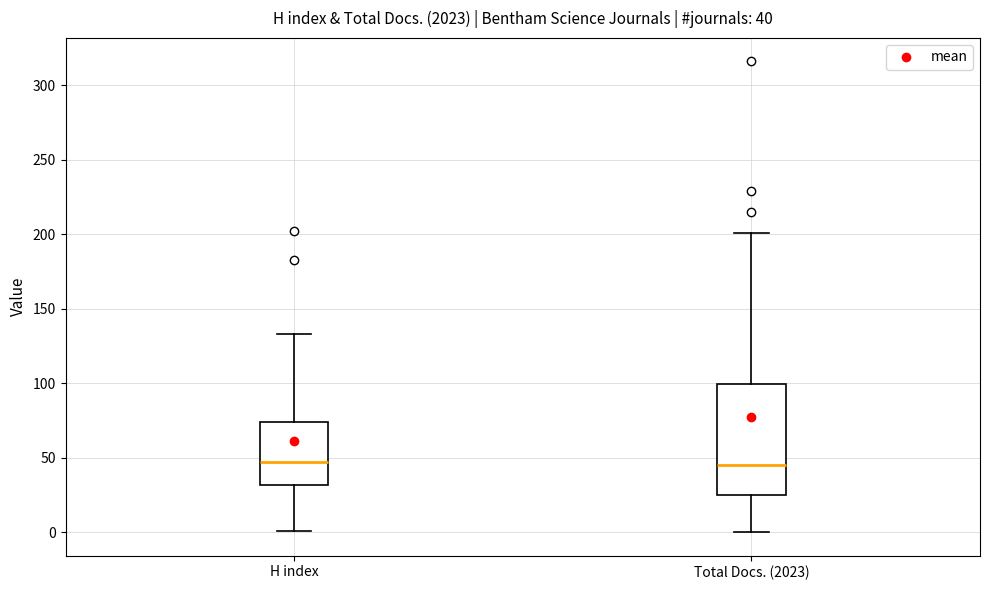

Which box is the tallest, from its lower edge to its upper edge?

Total Docs. (2023)